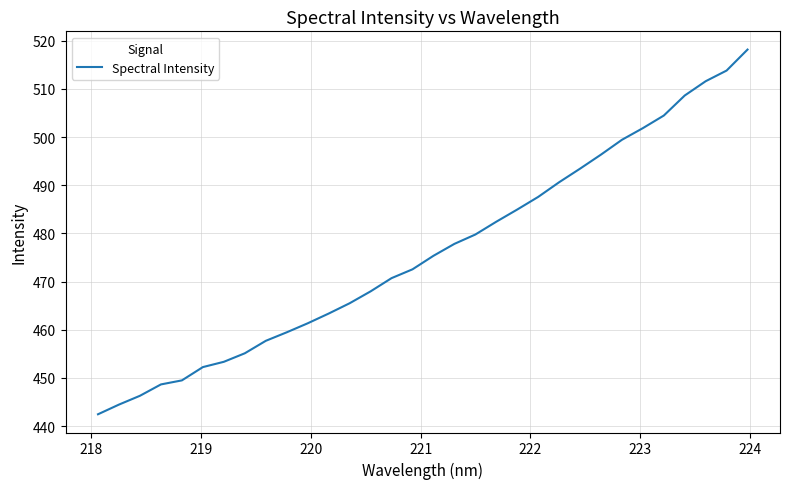

What is the difference between the maximum and minimum values?

75.7